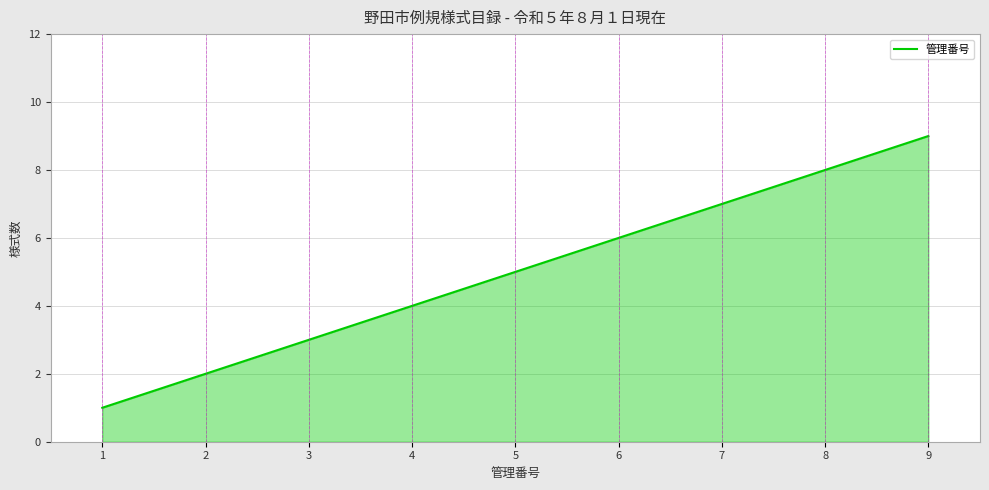

Which category has the lowest value across all series?

1